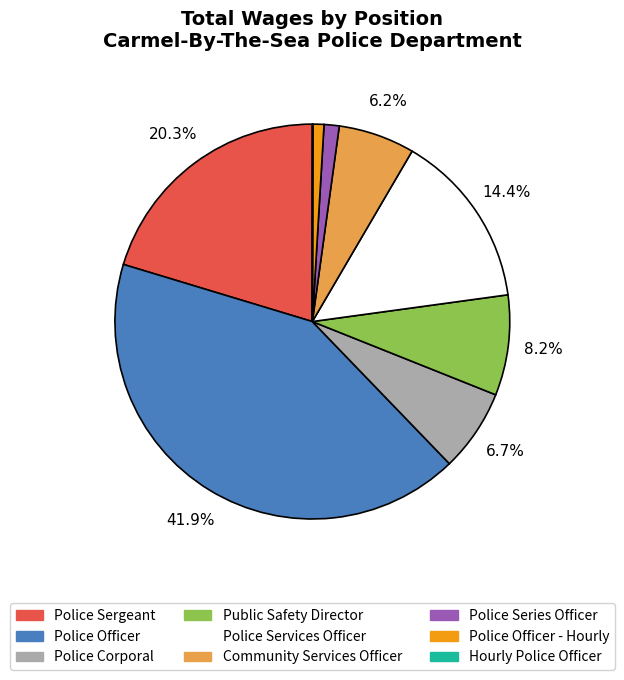

Does any single category account for the majority?

No